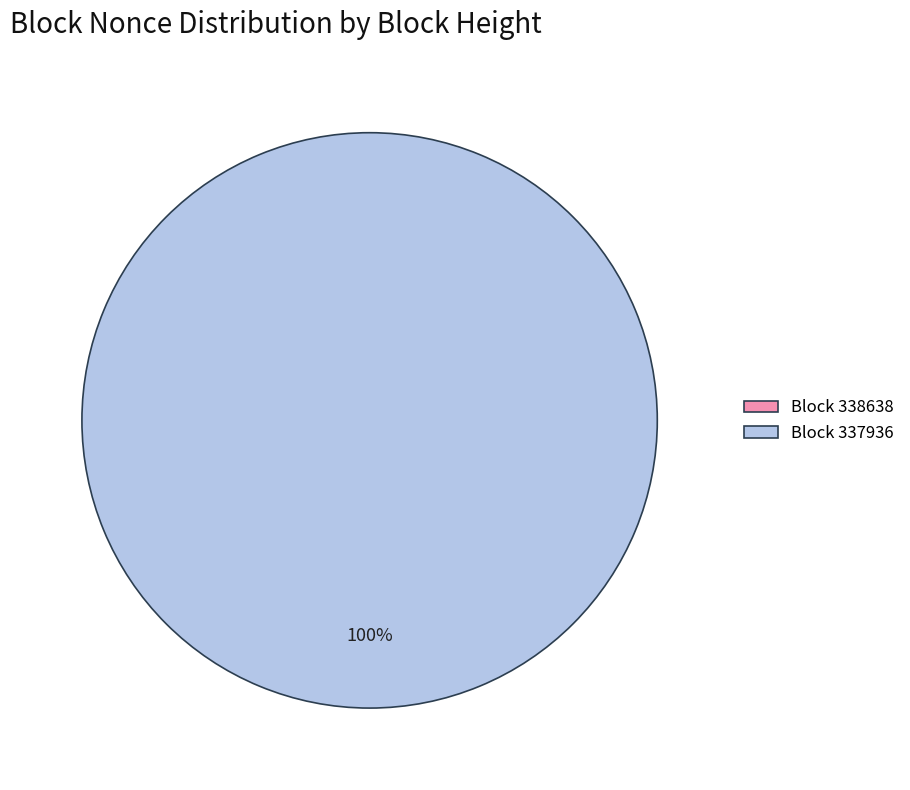

Which category has the biggest portion of the pie?

337936